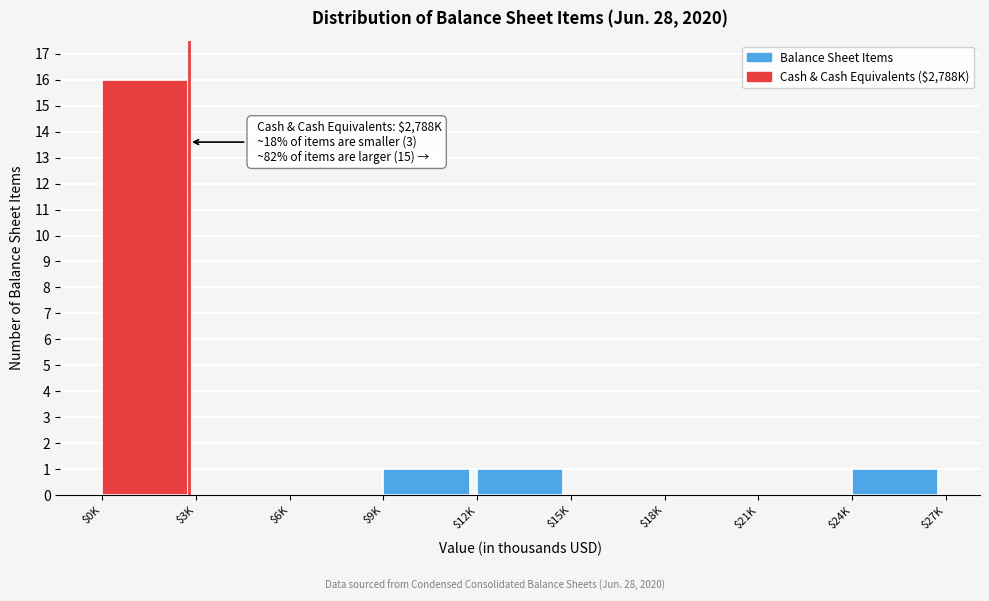

What is the greatest value displayed?

16